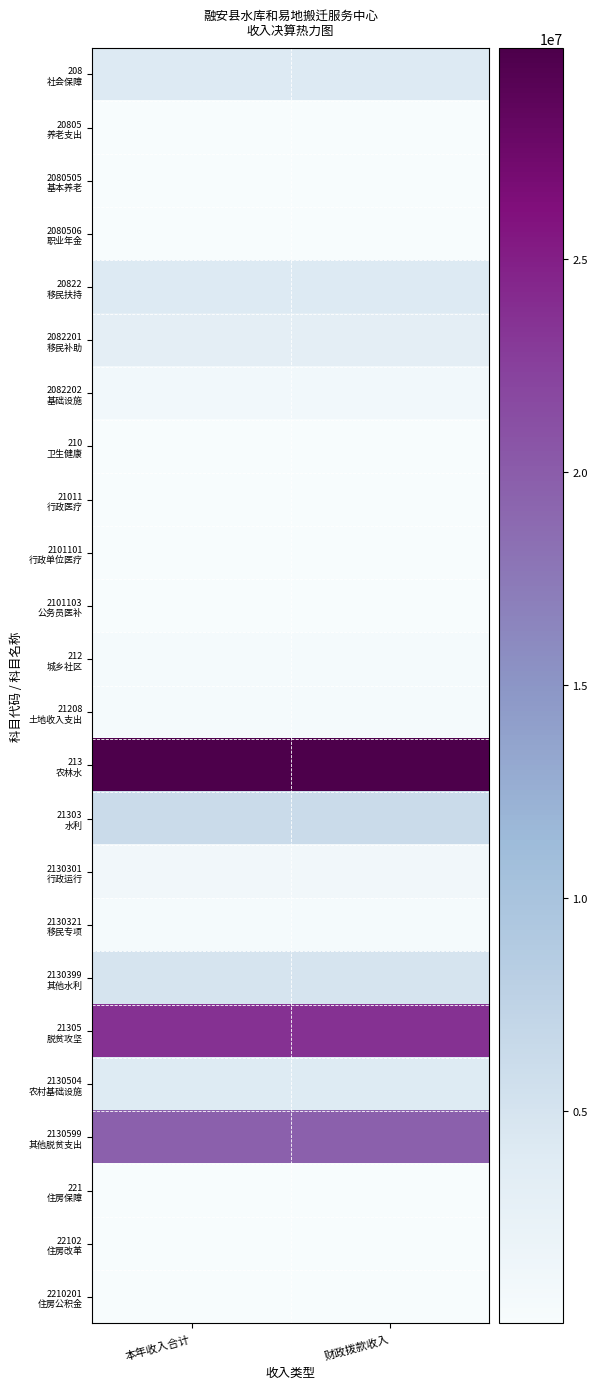

How many distinct data groups are displayed?

24